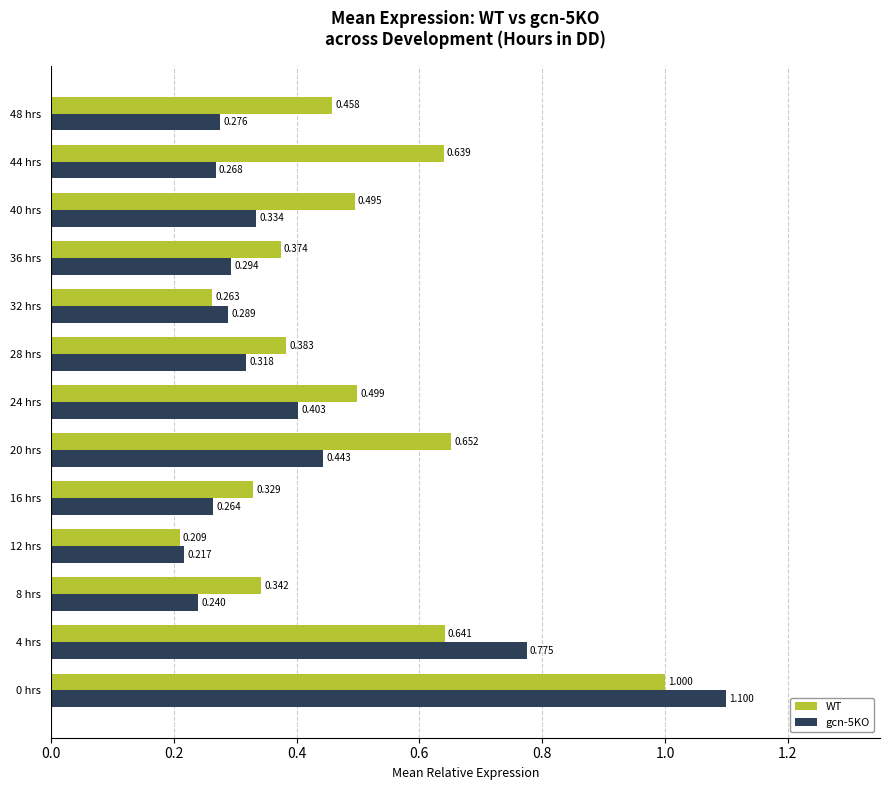

What are all the series names shown in the legend?

WT, gcn-5KO